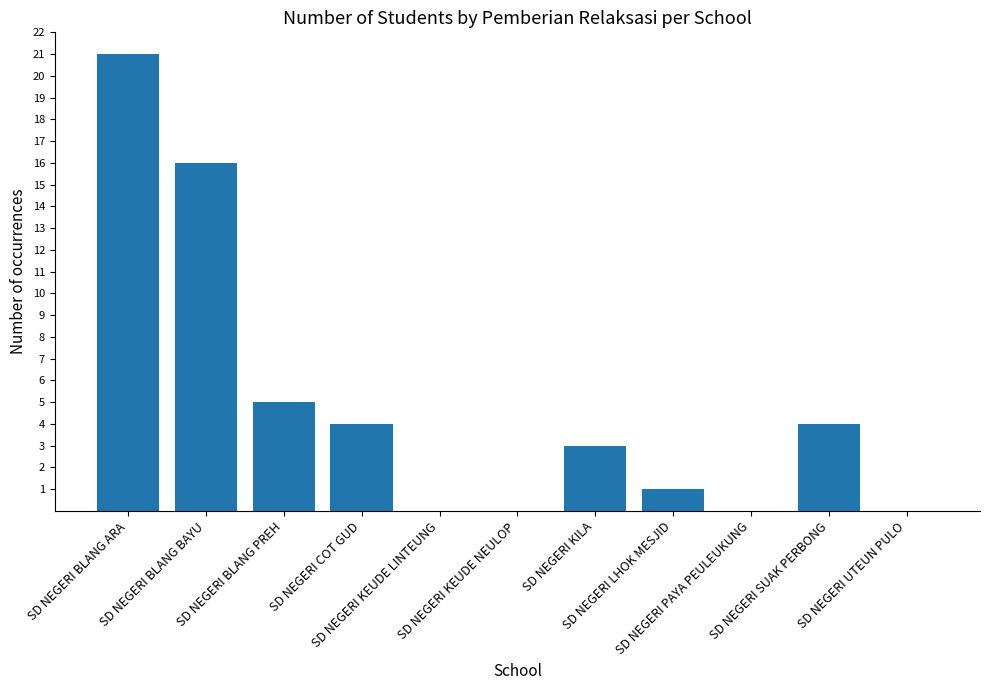

What is the greatest value displayed?

21